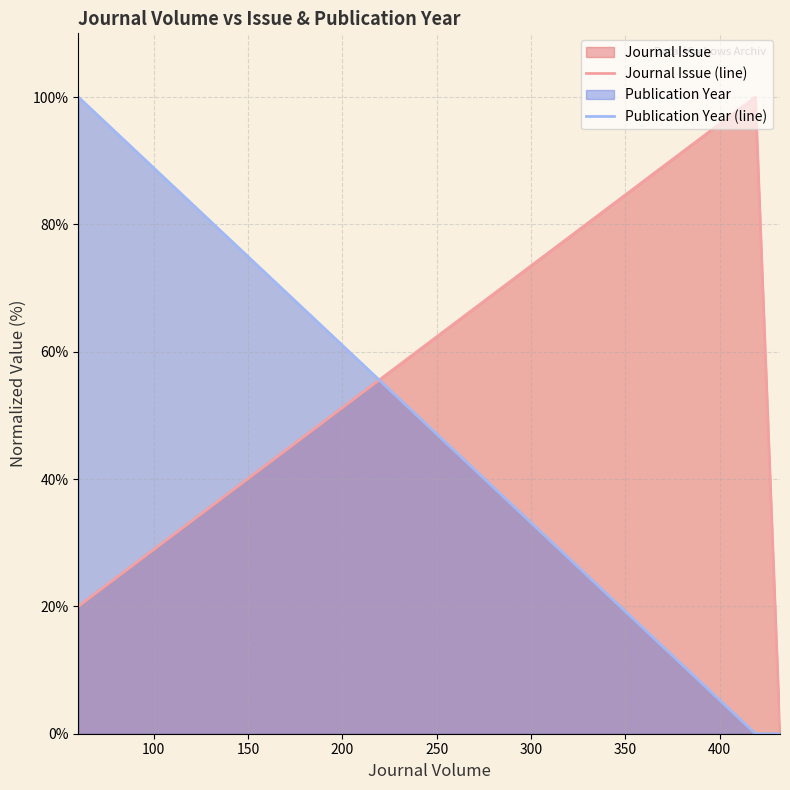

Which series changed the most between 50 and 150?

Publication Year (line)